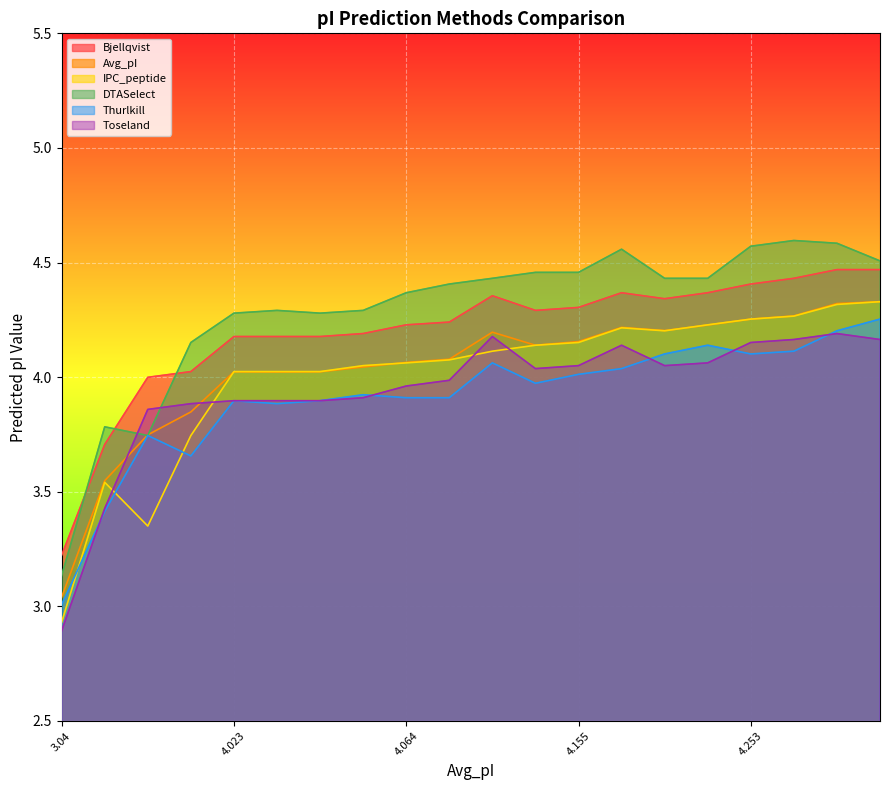

Which series has the widest spread of values?

DTASelect